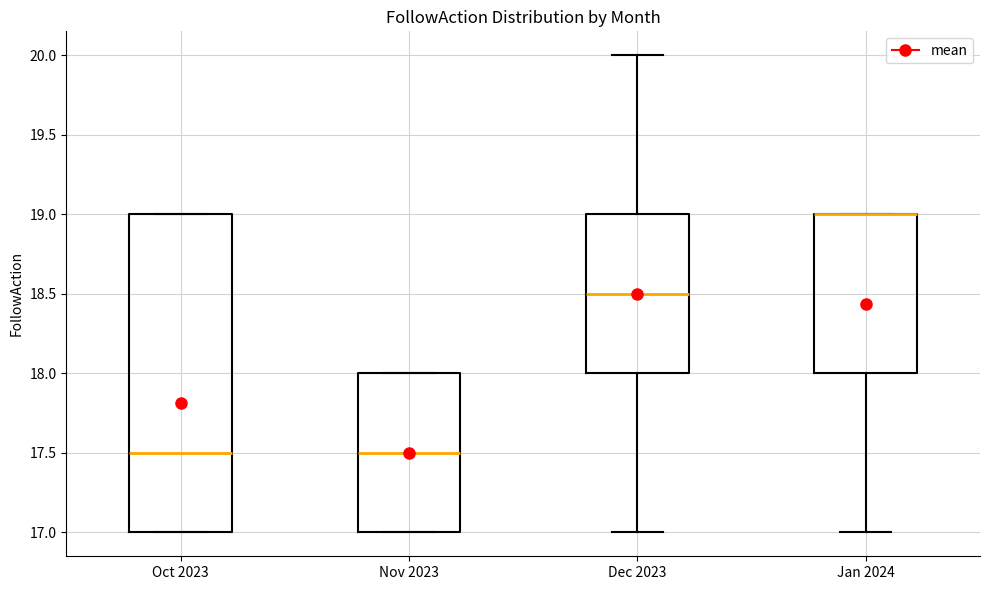

Reading left to right, read every box against the y-axis: the position of its median line, the range the box covers, and the ends of its whiskers. The values are not printed on the chart, so give them approximately, as read against the axis.

Oct 2023: median 17.5, box 17.0 to 19.0, whiskers 17.0 to 19.0
Nov 2023: median 17.5, box 17.0 to 18.0, whiskers 17.0 to 18.0
Dec 2023: median 18.5, box 18.0 to 19.0, whiskers 17.0 to 20.0
Jan 2024: median 19.0 (drawn on the box's upper edge), box 18.0 to 19.0, whiskers 17.0 to 19.0